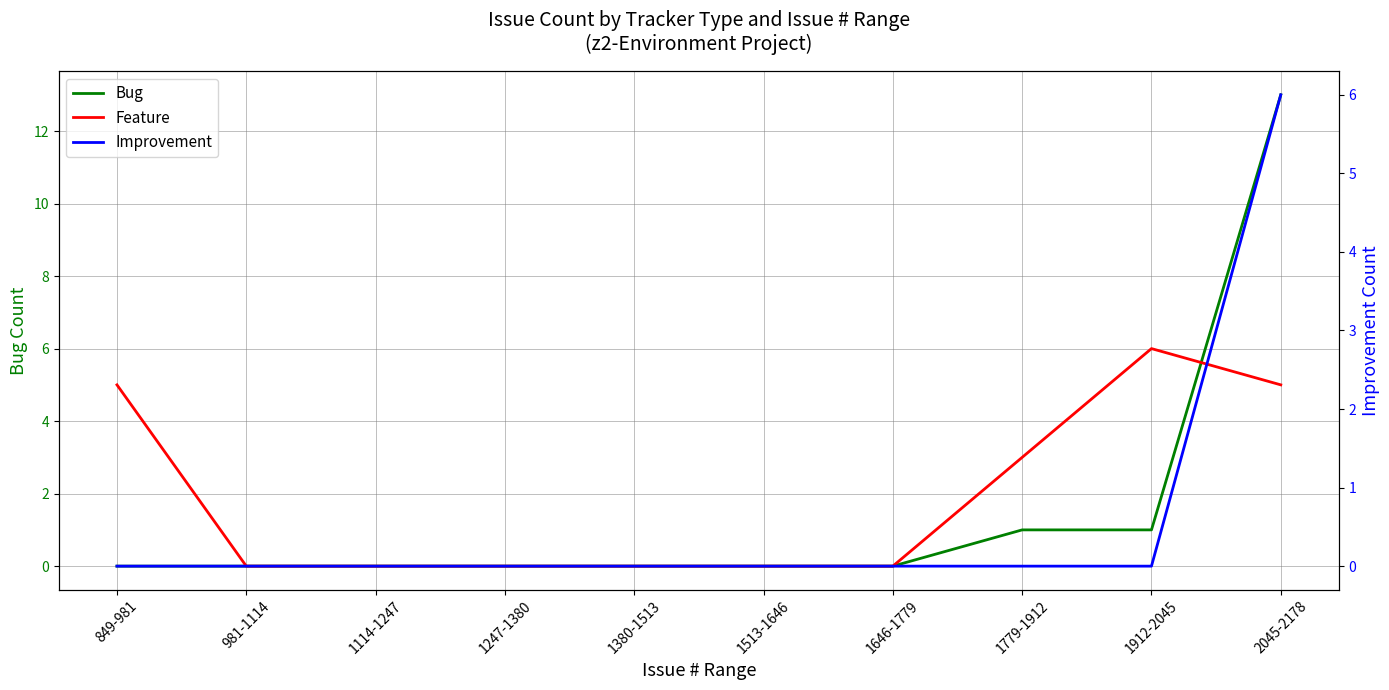

What is the difference between the second highest and minimum values in the Bug series?

1